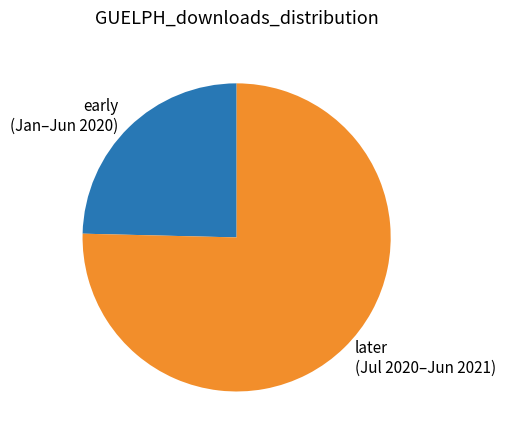

Which slice is the smallest?

early (Jan–Jun 2020)